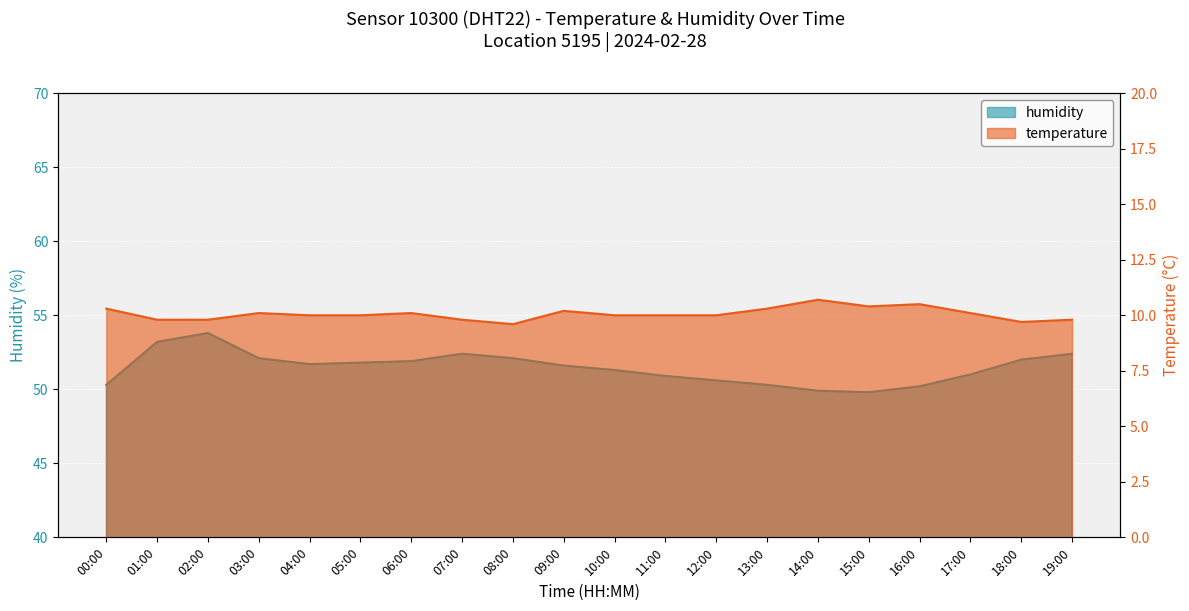

How many data points in humidity are above 51?

12